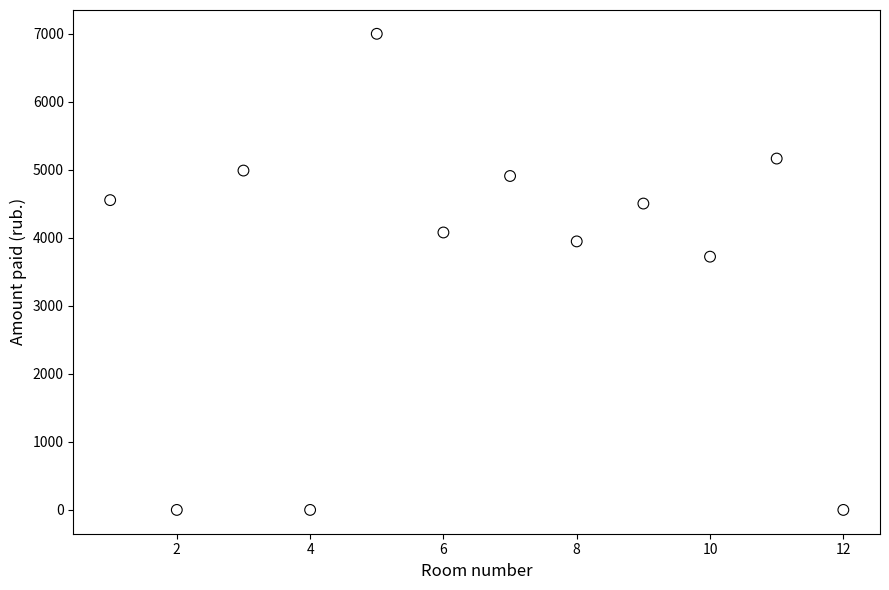

What Y value in the scatter plot is closest to 3500?

3723.3